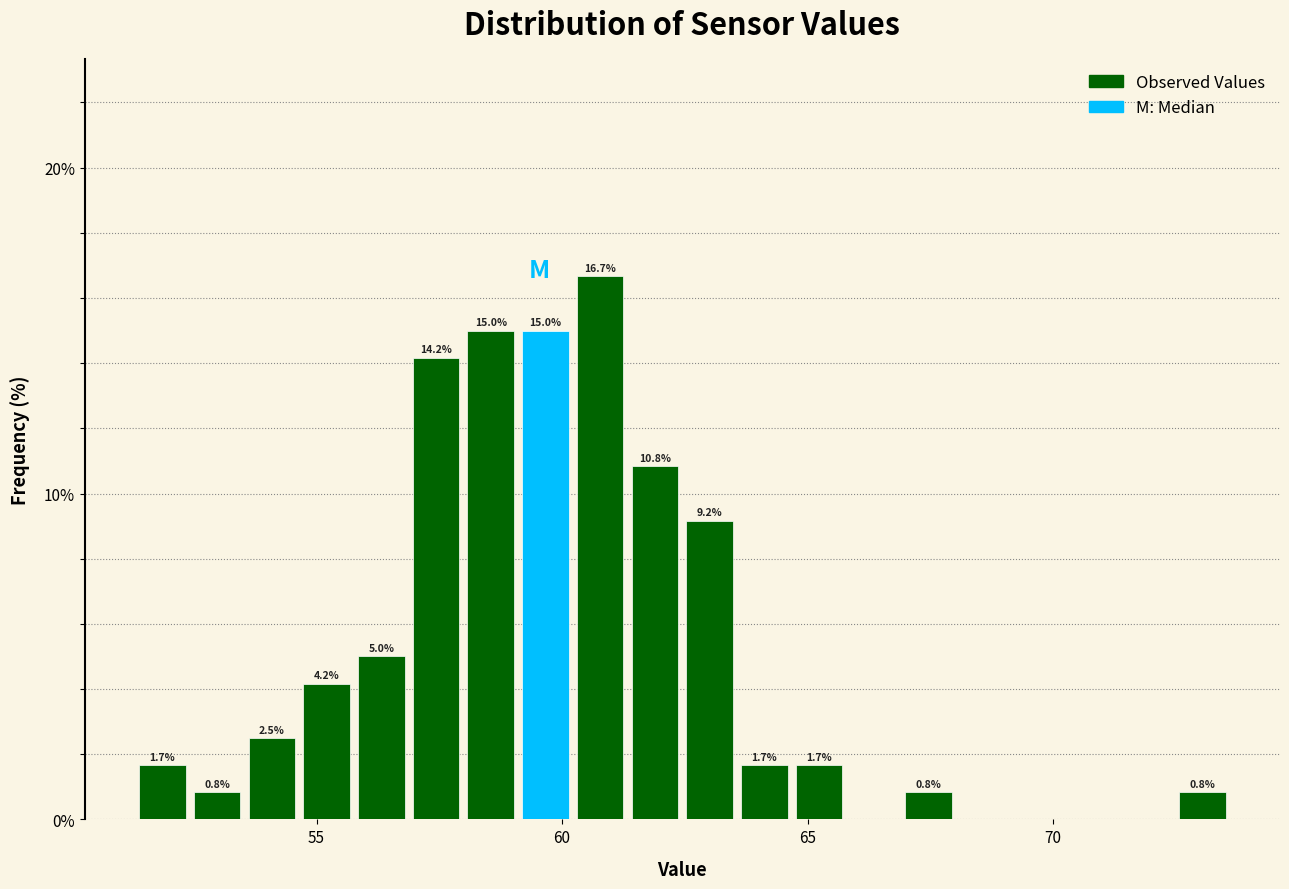

Around what value on the x-axis is the tallest bar? Give the approximate position of its centre, as read against the axis.

61.0